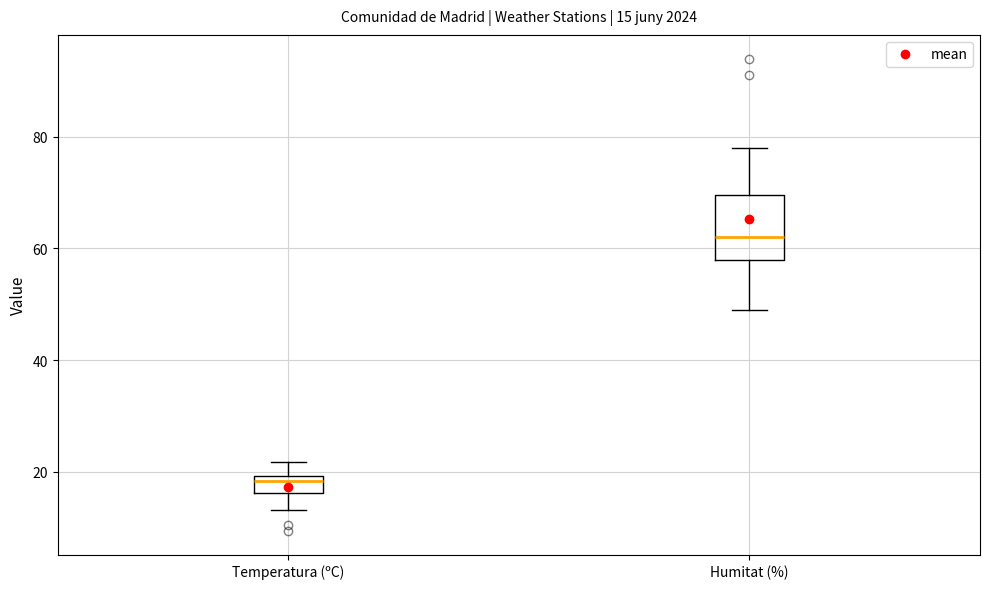

Which box is the tallest, from its lower edge to its upper edge?

Humitat (%)